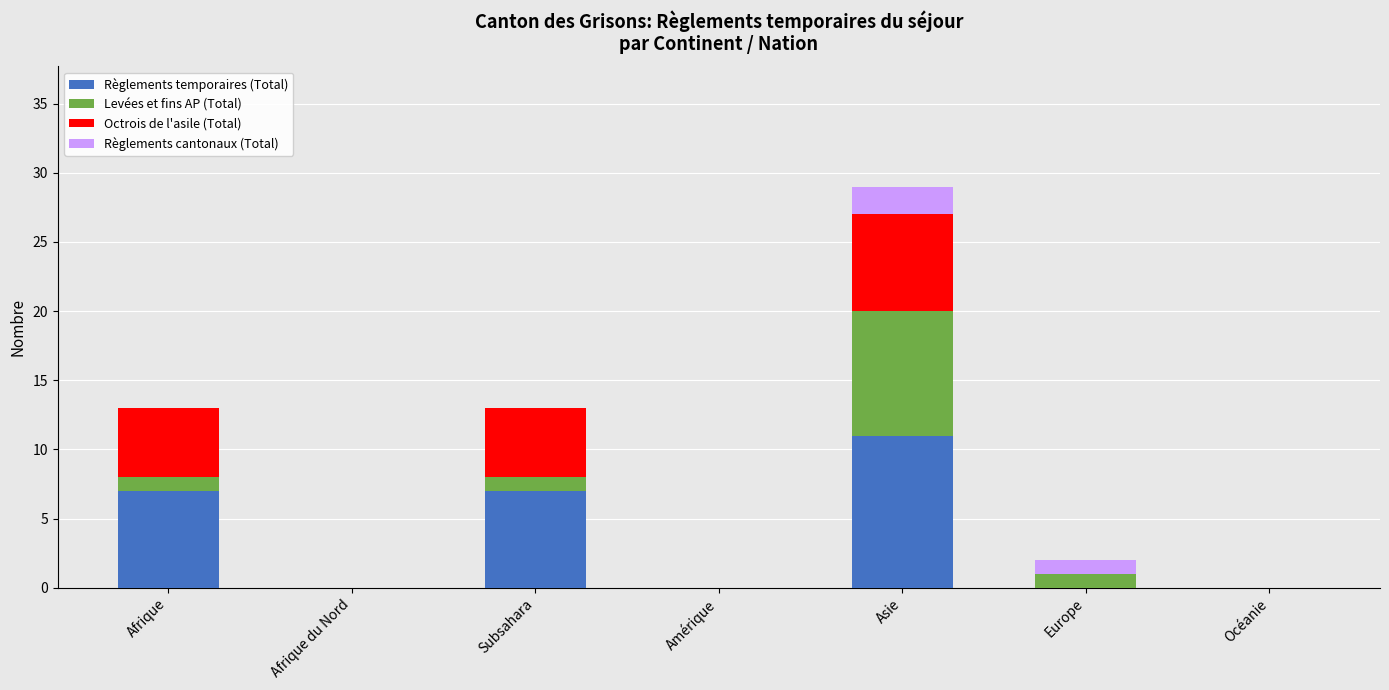

Count the number of categories in the chart.

7